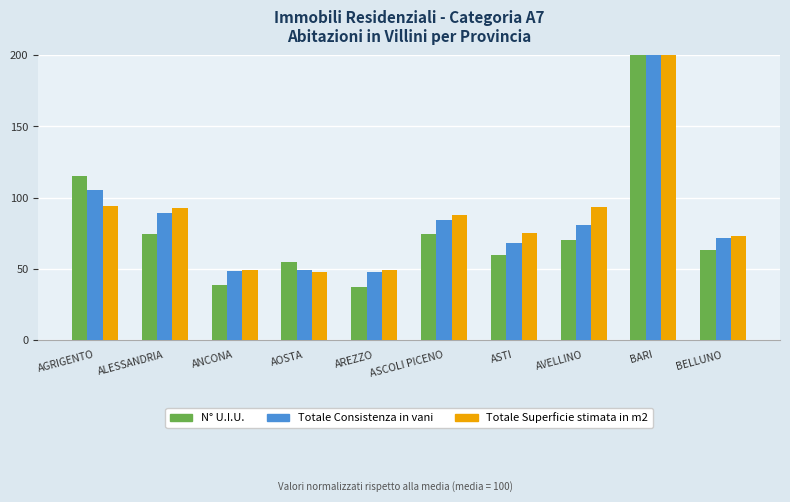

What value does the Totale Consistenza in vani series have at ASCOLI PICENO?

84.5